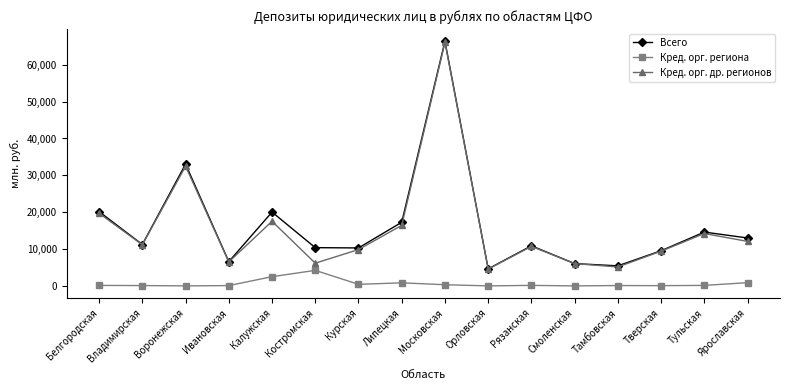

Which series has the largest total across all categories?

Всего